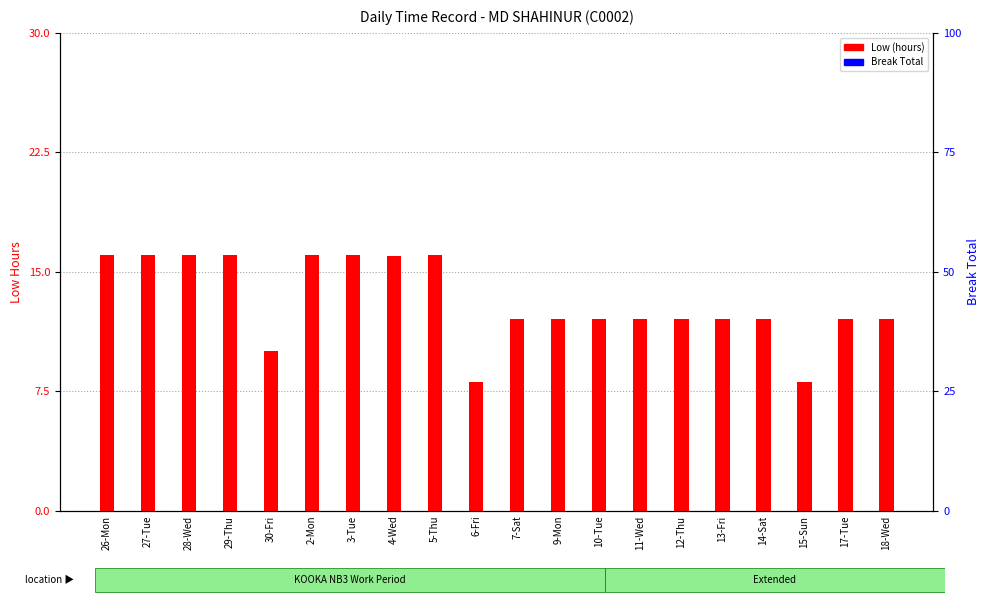

How many categories are shown in the chart?

20